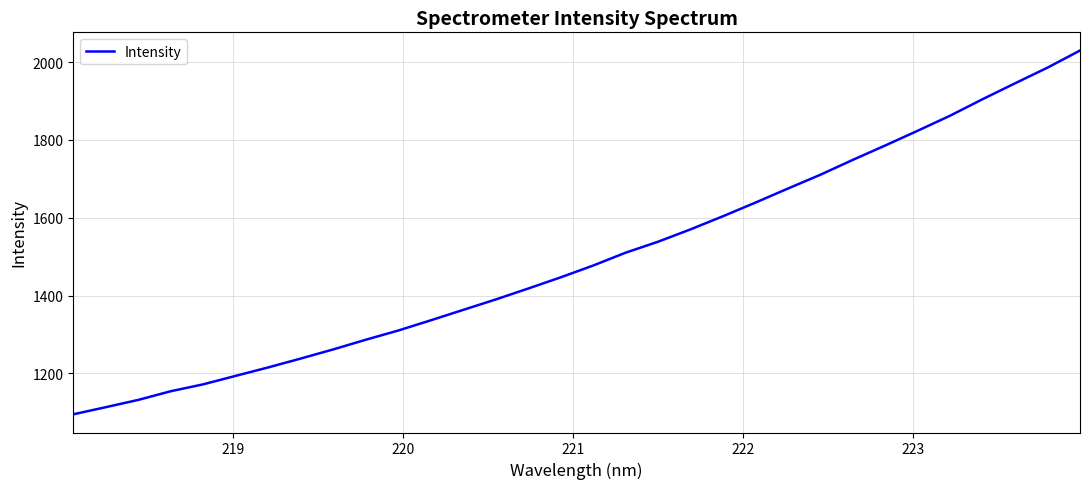

What is the minimum value shown in the chart?

1095.0